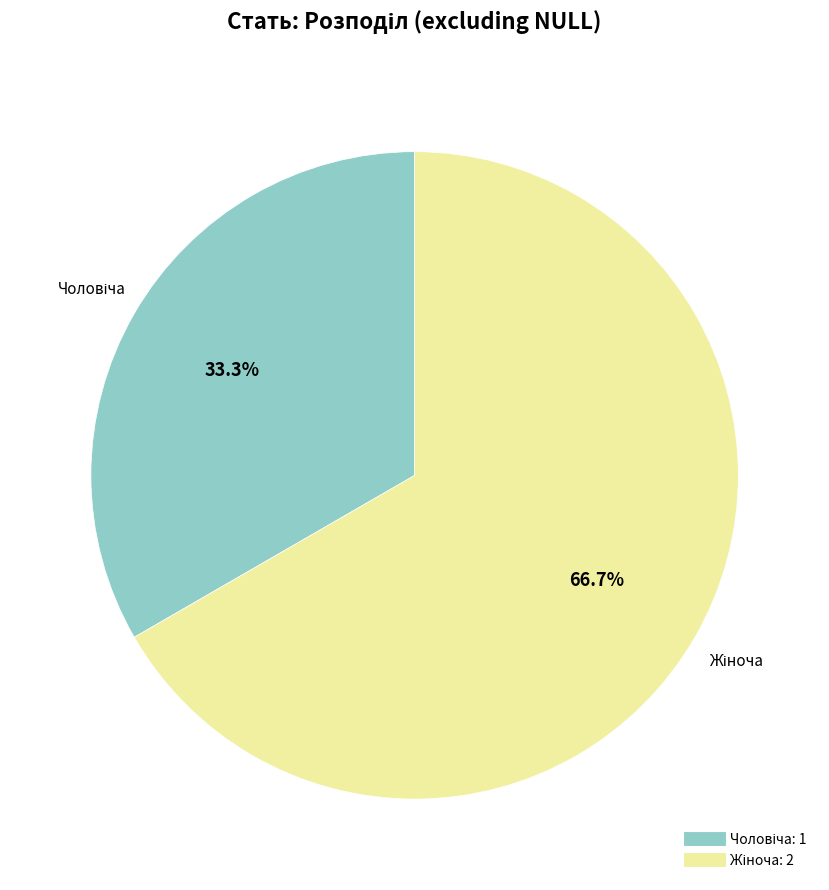

Is there a majority slice in this chart?

Yes